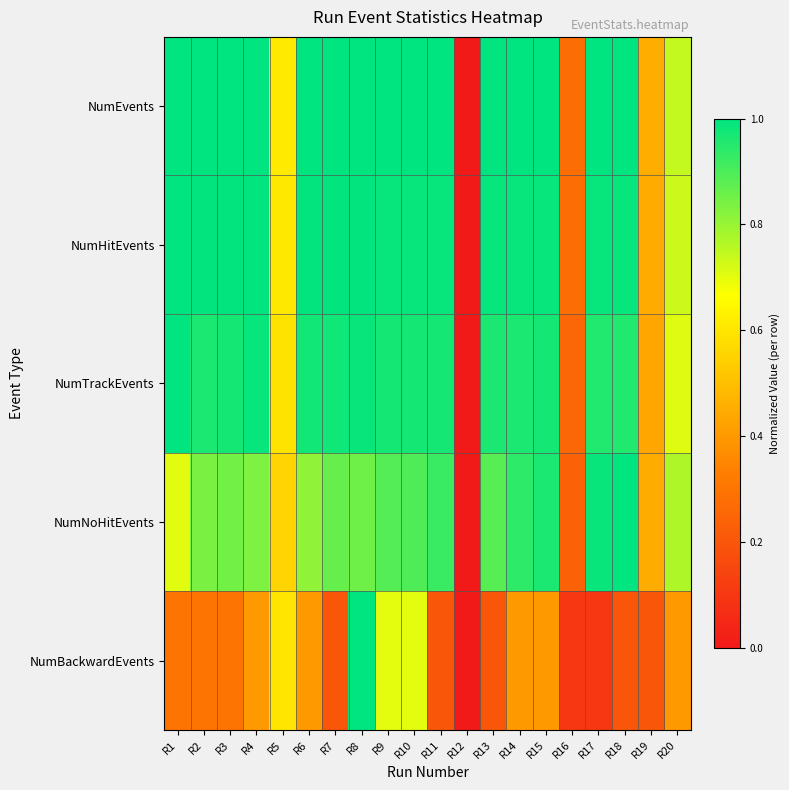

Rank the series by their maximum value, from lowest to highest.

NumEvents, NumHitEvents, NumTrackEvents, NumNoHitEvents, NumBackwardEvents